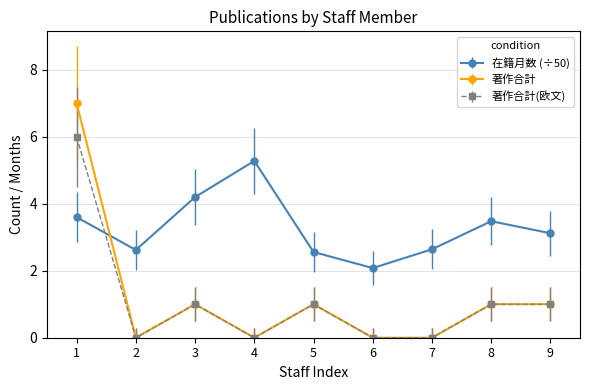

What is the value of the 著作合計 point at the 9th from the left?

1.0